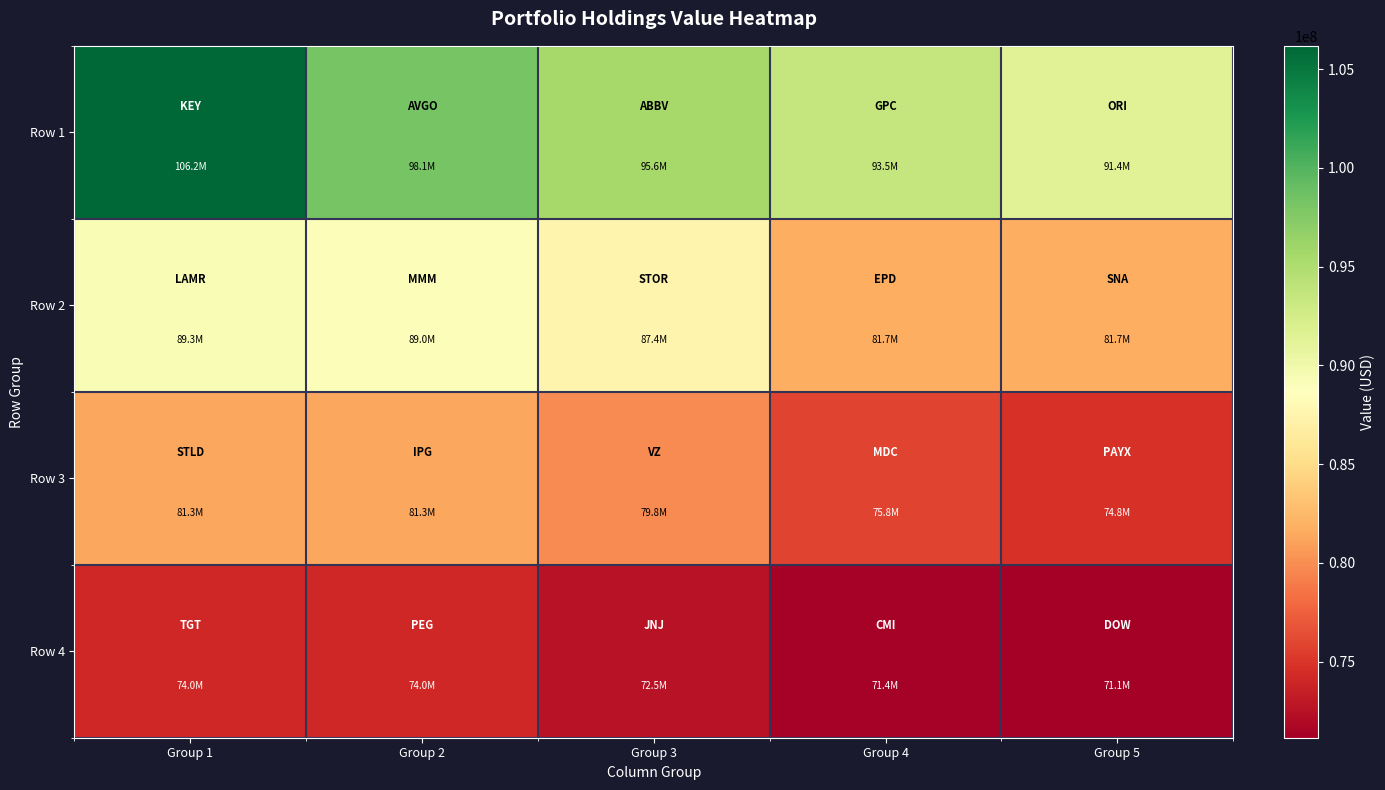

Which has a higher value, Group 4 or Group 1?

Group 1